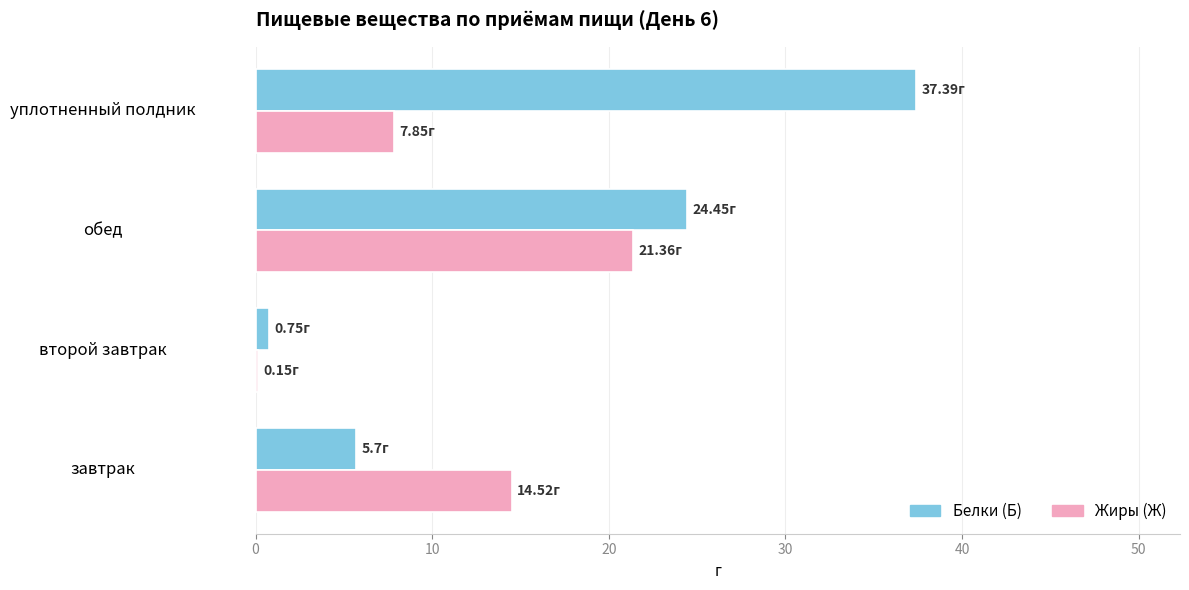

Which series changed the most between завтрак and второй завтрак?

Жиры (Ж)